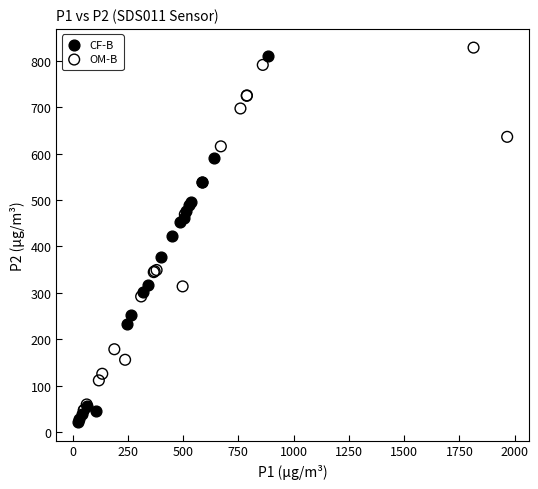

Which series contains the highest Y value?

OM-B